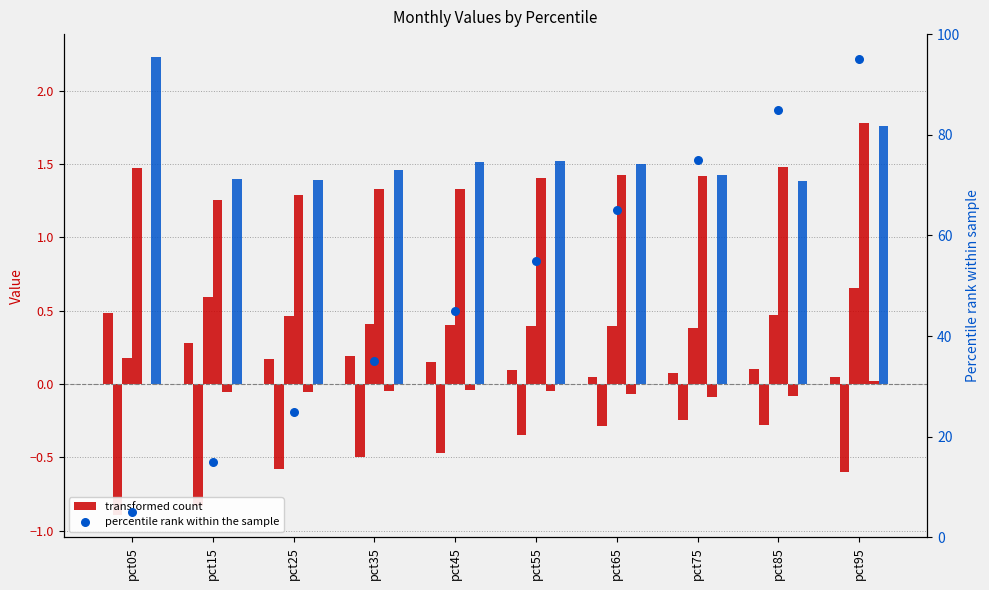

What is the total value across all series at pct45?

2.9